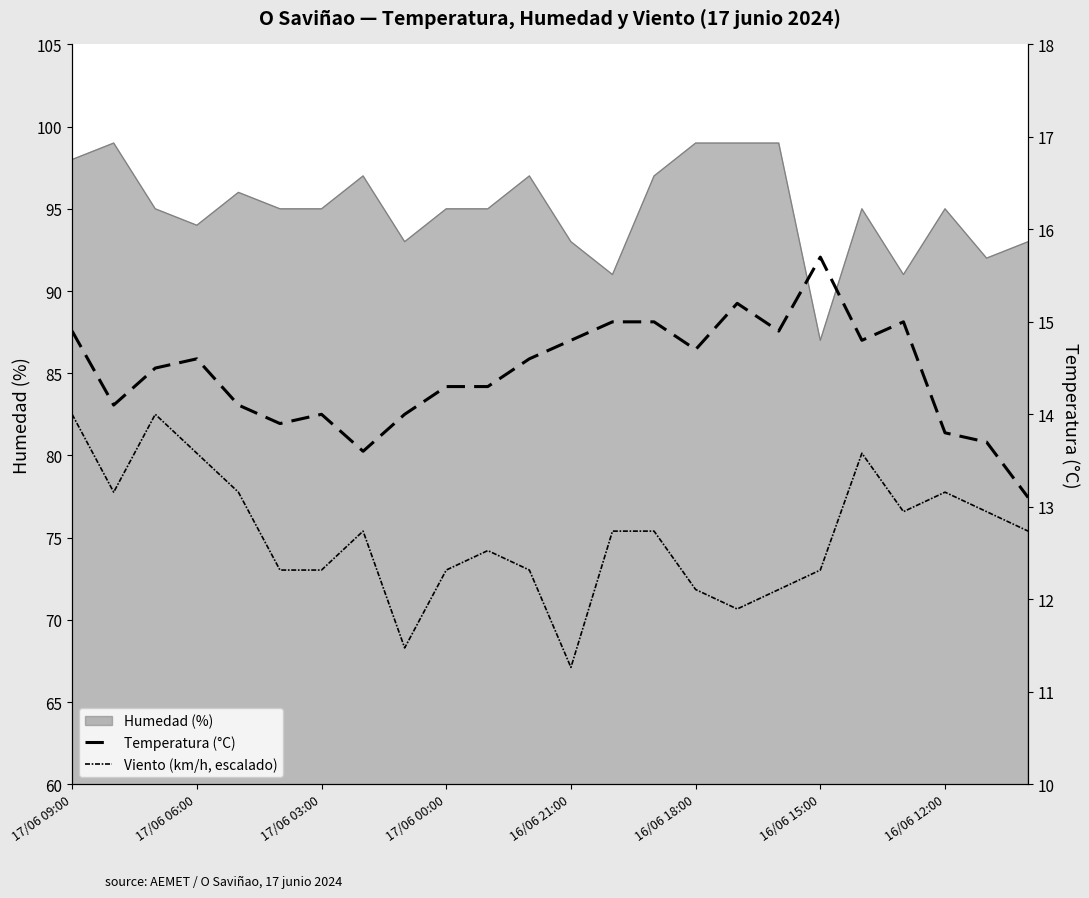

What is the smallest value displayed?

11.3